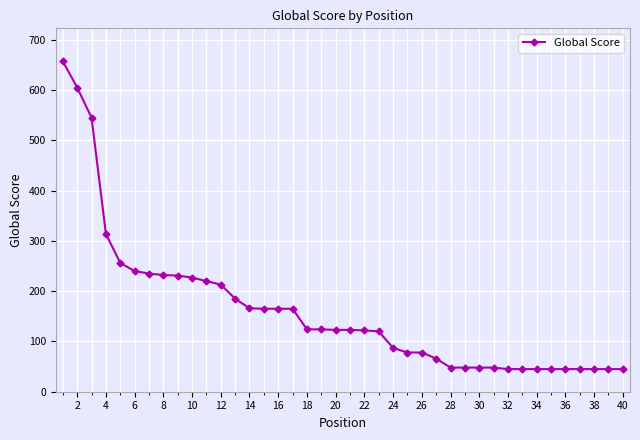

What is the value of the 17th point from the left?

165